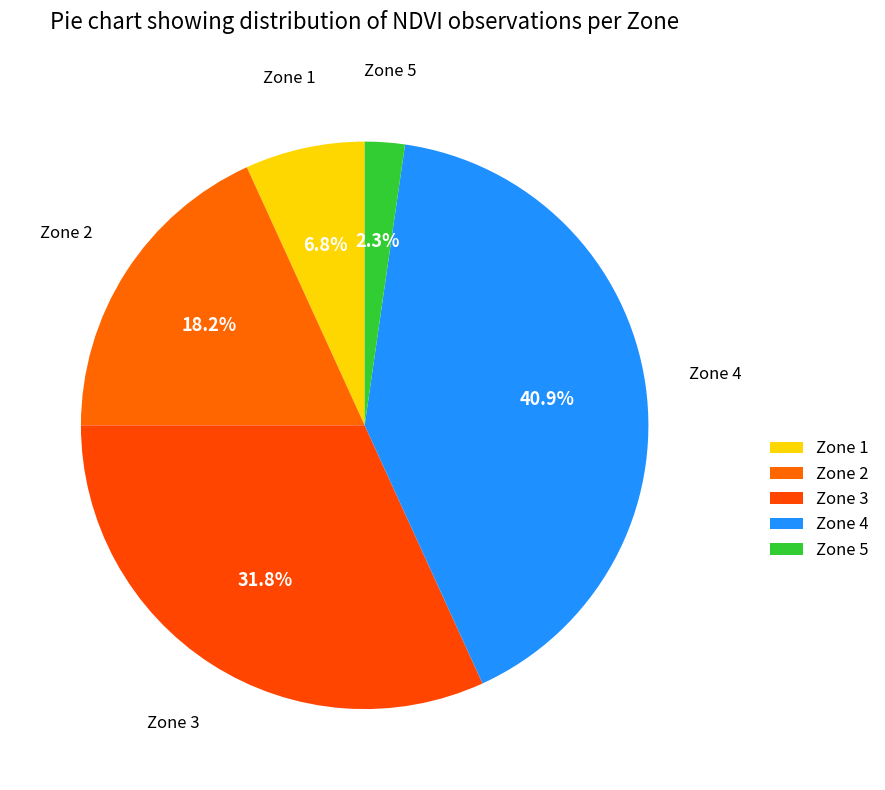

To the nearest percent, what percentage of the pie is Zone 3?

32%